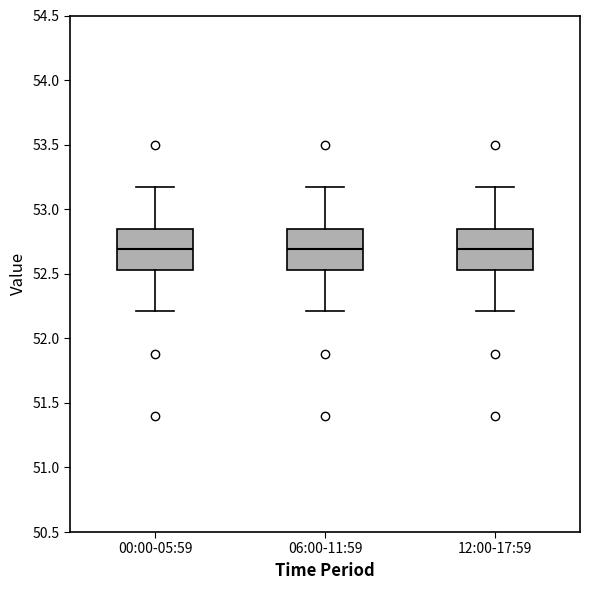

Reading left to right, transcribe this box plot: for each box, give where its median line is, the range the box spans, and where its two whiskers end, as read against the y-axis. The values are not printed on the chart, so give them approximately, as read against the axis.

00:00-05:59: median 52.70, box 52.55 to 52.85, whiskers 52.20 to 53.15
06:00-11:59: median 52.70, box 52.55 to 52.85, whiskers 52.20 to 53.15
12:00-17:59: median 52.70, box 52.55 to 52.85, whiskers 52.20 to 53.15